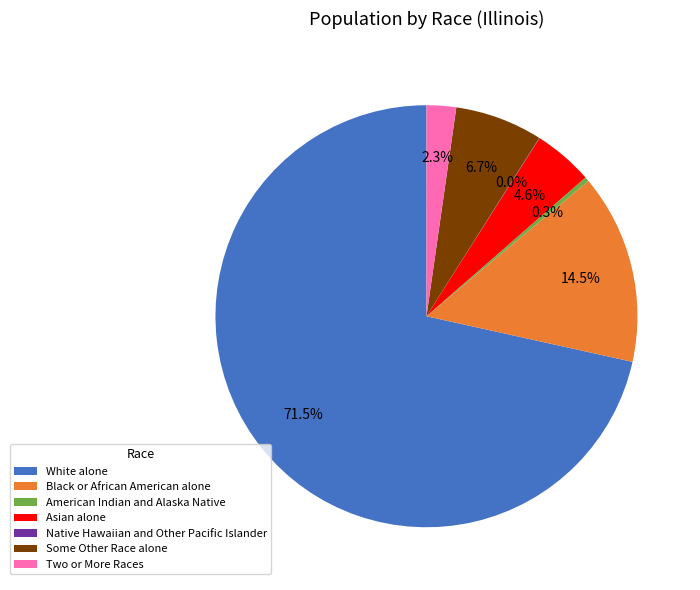

Approximately how many times larger is the value at Asian alone compared to Two or More Races?

2.0